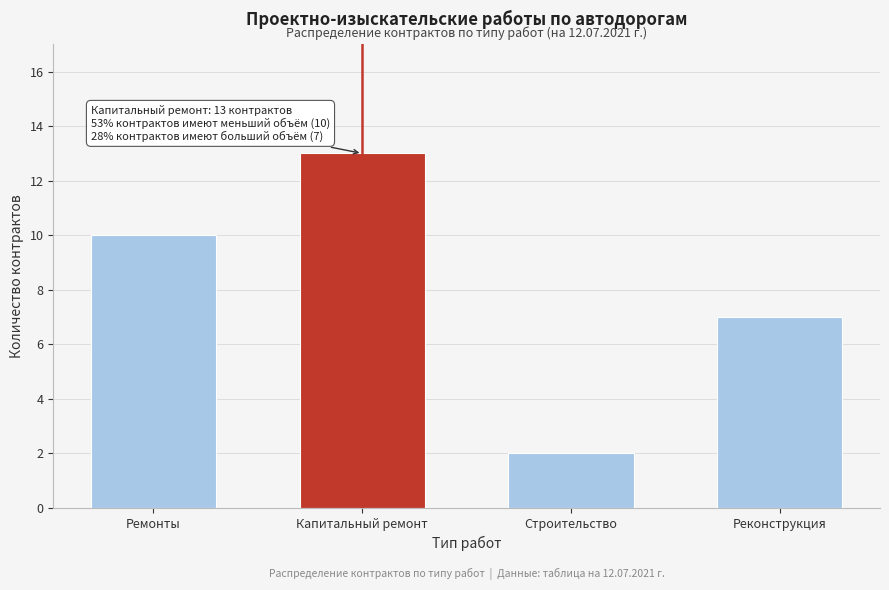

Reading right to left, transcribe all the data shown in this chart.

Реконструкция=7	Строительство=2	Капитальный ремонт=13	Ремонты=10